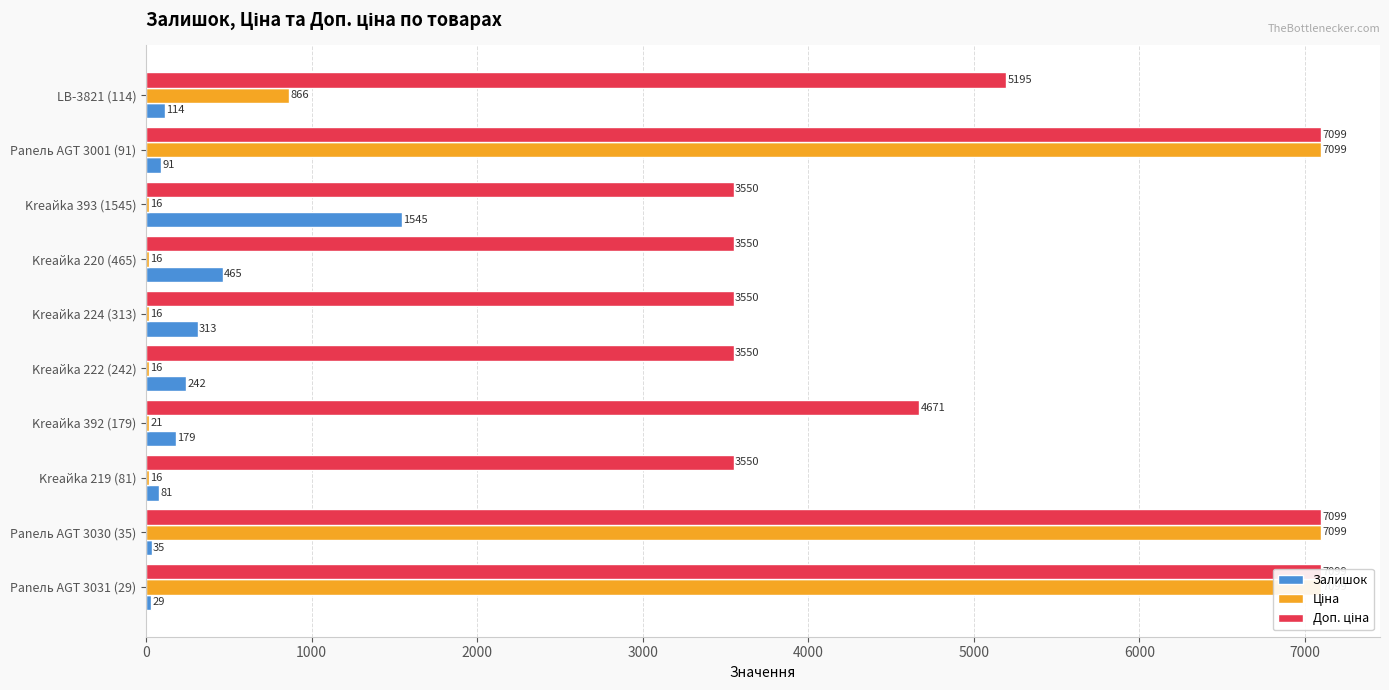

What position from the left is LB-3821 (114)?

1